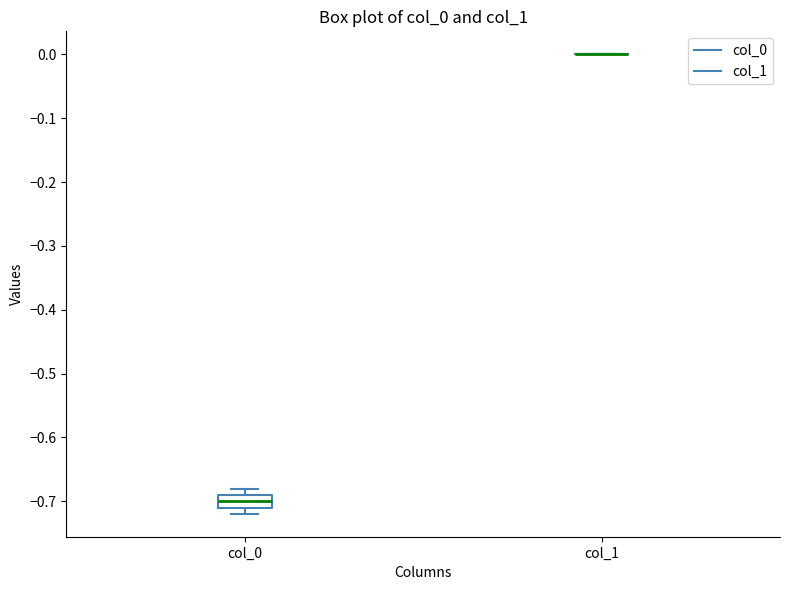

Which box is the tallest, from its lower edge to its upper edge?

col_0